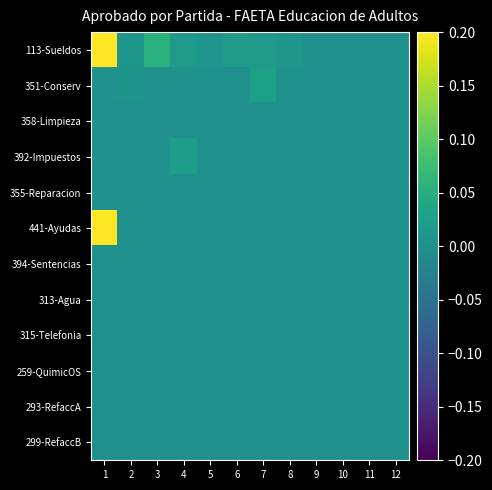

Reading left to right, what are all the values shown in this chart?

113-Sueldos: 1=0.2	2=0.0	3=0.1	4=0.0	5=0.0	6=0.0	7=0.0	8=0.0	9=0.0	10=0.0	11=0.0	12=0.0
351-Conserv: 1=0.0	2=0.0	3=0.0	4=0.0	5=0.0	6=0.0	7=0.0	8=0.0	9=0.0	10=0.0	11=0.0	12=0.0
358-Limpieza: 1=0.0	2=0.0	3=0.0	4=0.0	5=0.0	6=0.0	7=0.0	8=0.0	9=0.0	10=0.0	11=0.0	12=0.0
392-Impuestos: 1=0.0	2=0.0	3=0.0	4=0.0	5=0.0	6=0.0	7=0.0	8=0.0	9=0.0	10=0.0	11=0.0	12=0.0
355-Reparacion: 1=0.0	2=0.0	3=0.0	4=0.0	5=0.0	6=0.0	7=0.0	8=0.0	9=0.0	10=0.0	11=0.0	12=0.0
441-Ayudas: 1=0.2	2=0.0	3=0.0	4=0.0	5=0.0	6=0.0	7=0.0	8=0.0	9=0.0	10=0.0	11=0.0	12=0.0
394-Sentencias: 1=0.0	2=0.0	3=0.0	4=0.0	5=0.0	6=0.0	7=0.0	8=0.0	9=0.0	10=0.0	11=0.0	12=0.0
313-Agua: 1=0.0	2=0.0	3=0.0	4=0.0	5=0.0	6=0.0	7=0.0	8=0.0	9=0.0	10=0.0	11=0.0	12=0.0
315-Telefonia: 1=0.0	2=0.0	3=0.0	4=0.0	5=0.0	6=0.0	7=0.0	8=0.0	9=0.0	10=0.0	11=0.0	12=0.0
259-QuimicOS: 1=0.0	2=0.0	3=0.0	4=0.0	5=0.0	6=0.0	7=0.0	8=0.0	9=0.0	10=0.0	11=0.0	12=0.0
293-RefaccA: 1=0.0	2=0.0	3=0.0	4=0.0	5=0.0	6=0.0	7=0.0	8=0.0	9=0.0	10=0.0	11=0.0	12=0.0
299-RefaccB: 1=0.0	2=0.0	3=0.0	4=0.0	5=0.0	6=0.0	7=0.0	8=0.0	9=0.0	10=0.0	11=0.0	12=0.0